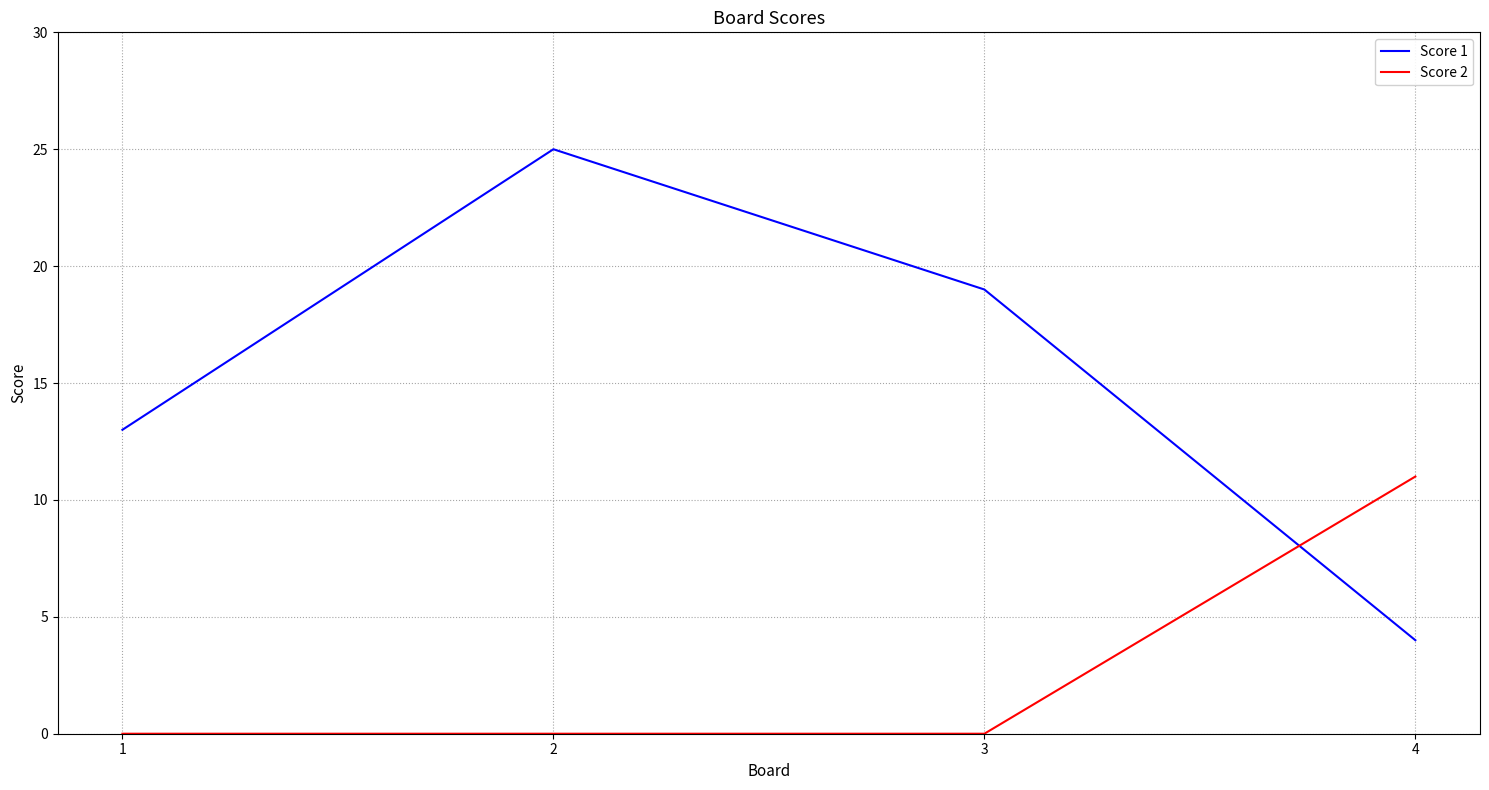

Which category has the highest value in the Score 2 series?

4